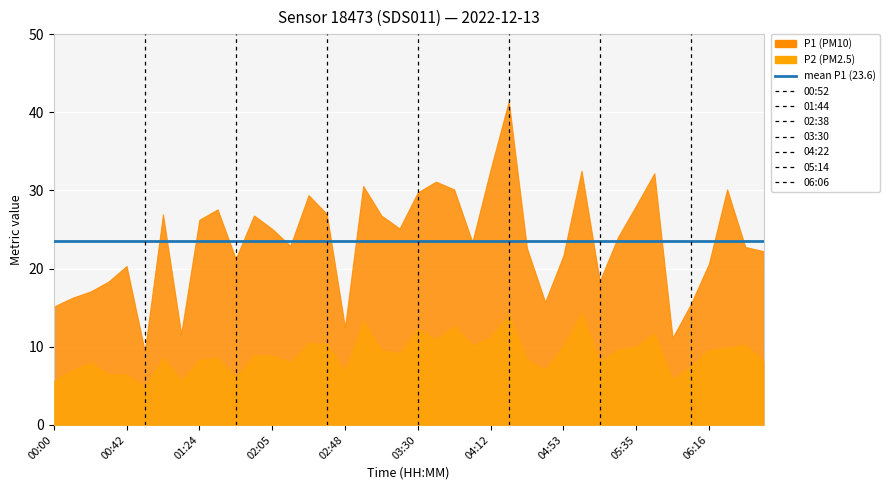

Is it true that P2 equals 10.5 at 02:27?

True